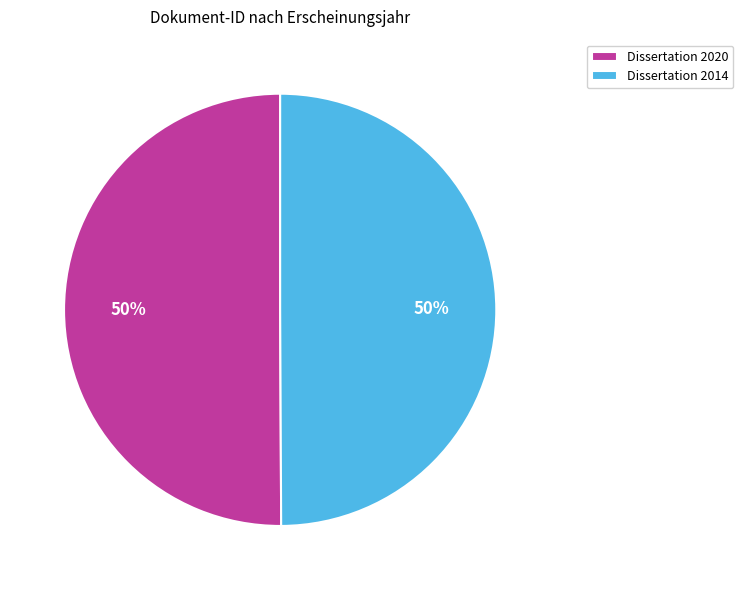

Is it true that Dissertation 2014 is 56% of the pie?

False